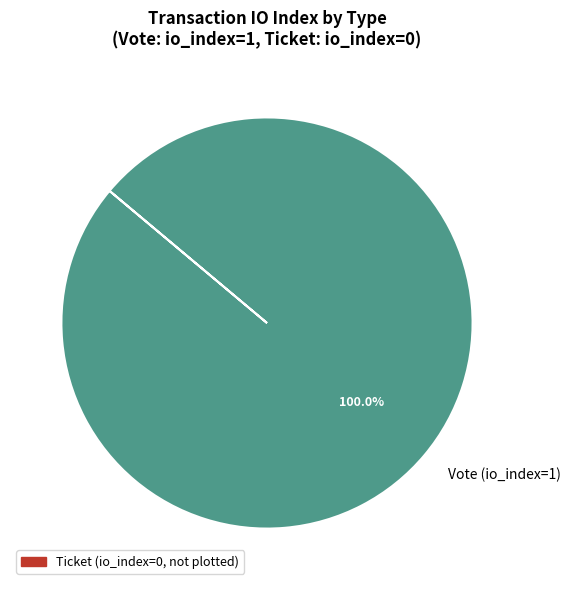

Is there any slice that represents more than half of the pie?

Yes